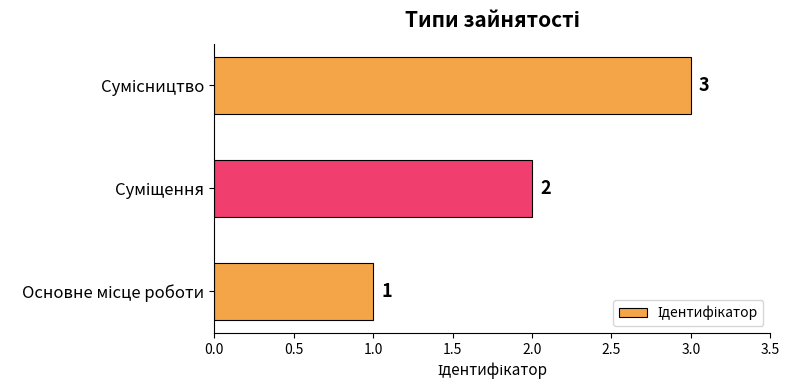

How many series are shown in this chart?

1